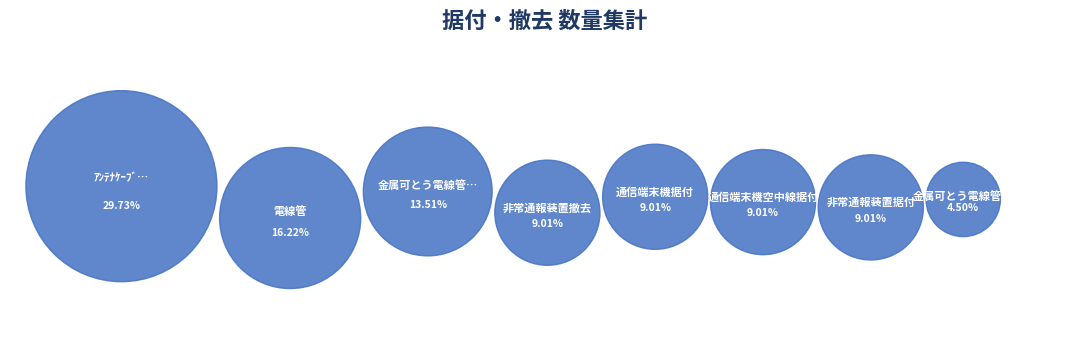

Do 金属可とう電線管(#24WP) and ｱﾝﾃﾅｹｰﾌﾞﾙ配線 together represent more than half of the pie?

No